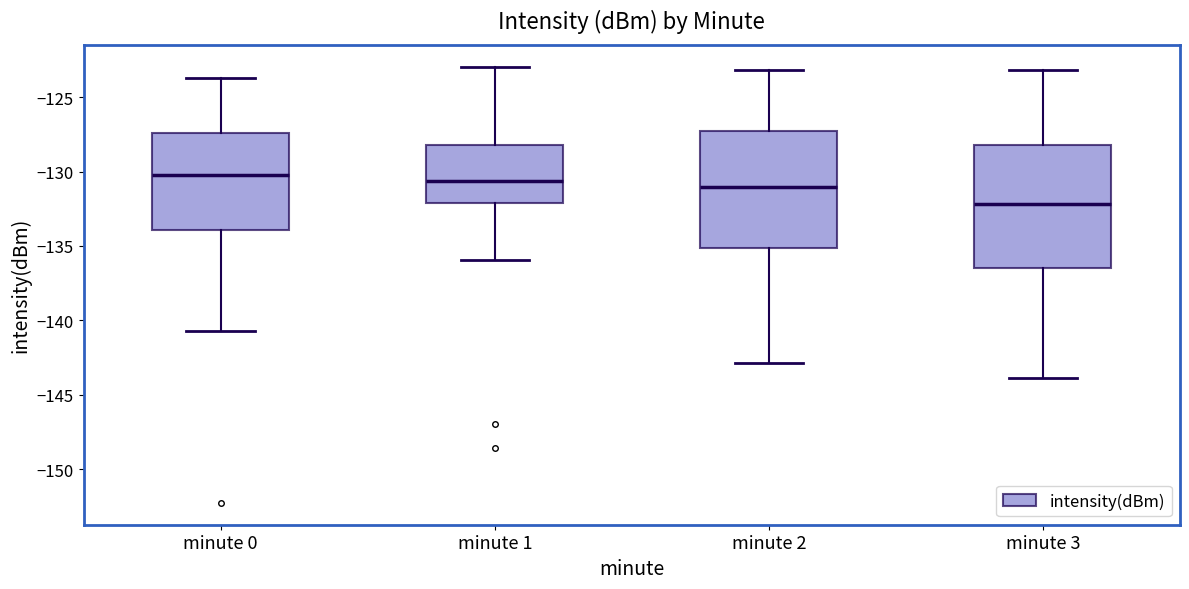

Where is the upper edge of the box for minute 0 on the y-axis? The values are not printed on the chart, so give them approximately, as read against the axis.

-127.5